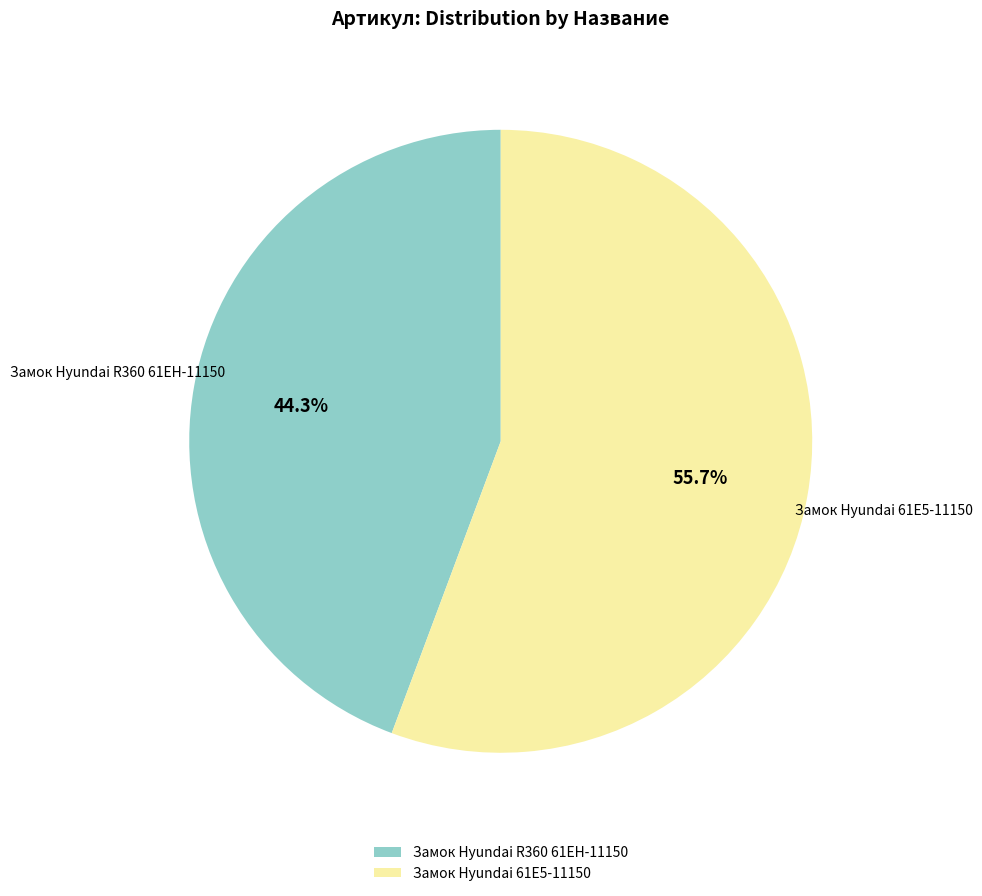

Does Замок Hyundai 61E5-11150 account for over 50% of the chart?

Yes